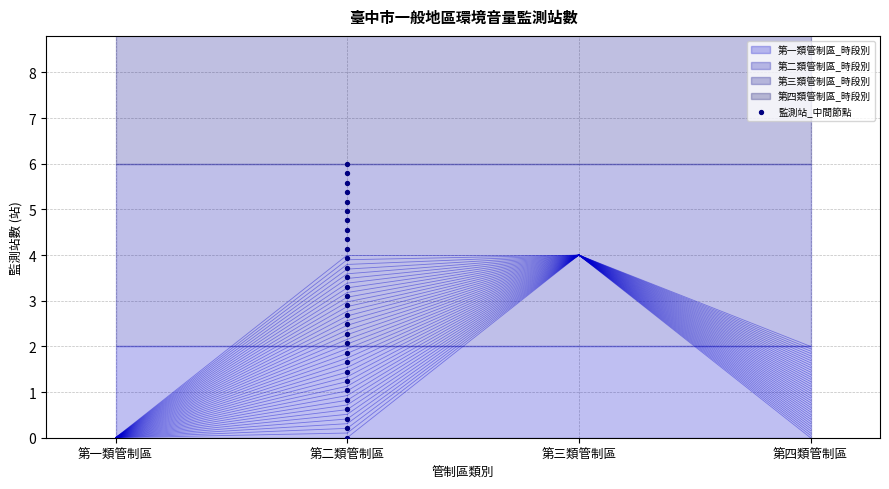

How many points are shown in the scatter plot?

30